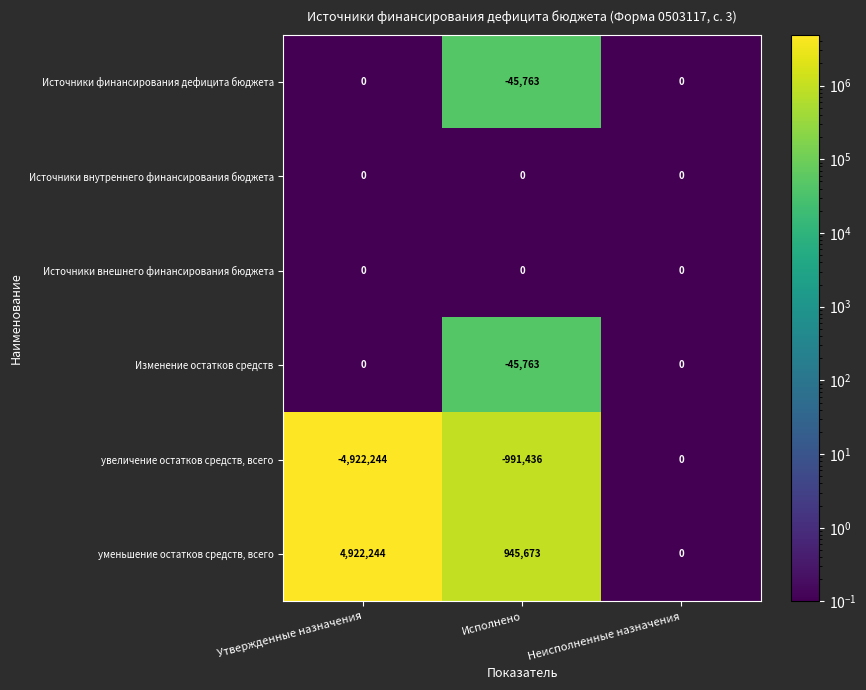

Which series has the largest total across all categories?

уменьшение остатков средств, всего